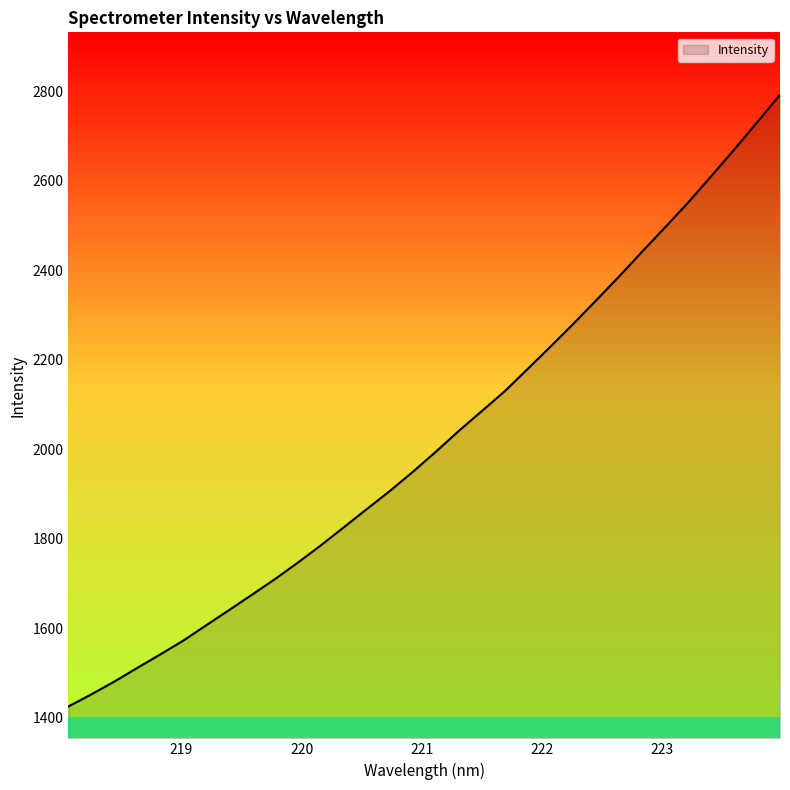

What is the smallest value displayed?

1425.1